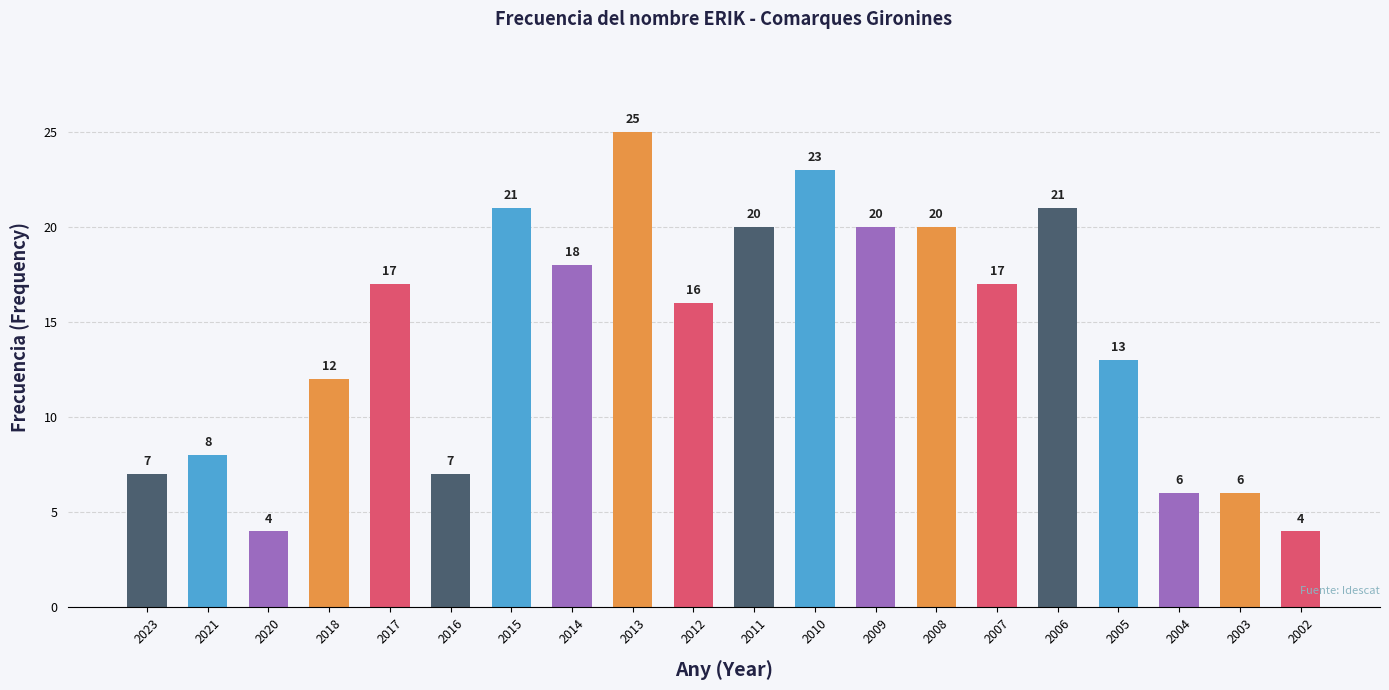

Approximately how many times larger is the value at 2008 compared to 2013?

0.8